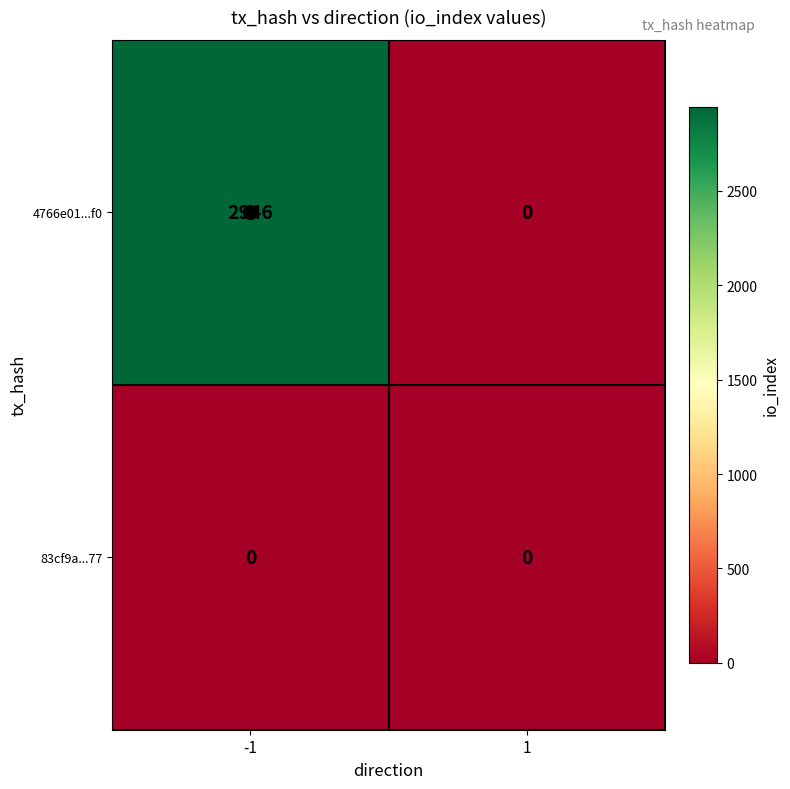

What is the difference between the highest and lowest values at -1?

2946